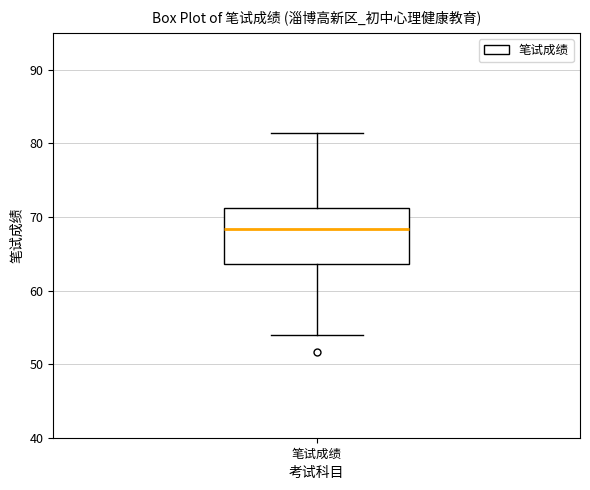

Where is the upper edge of the box for 笔试成绩 on the y-axis? The values are not printed on the chart, so give them approximately, as read against the axis.

71